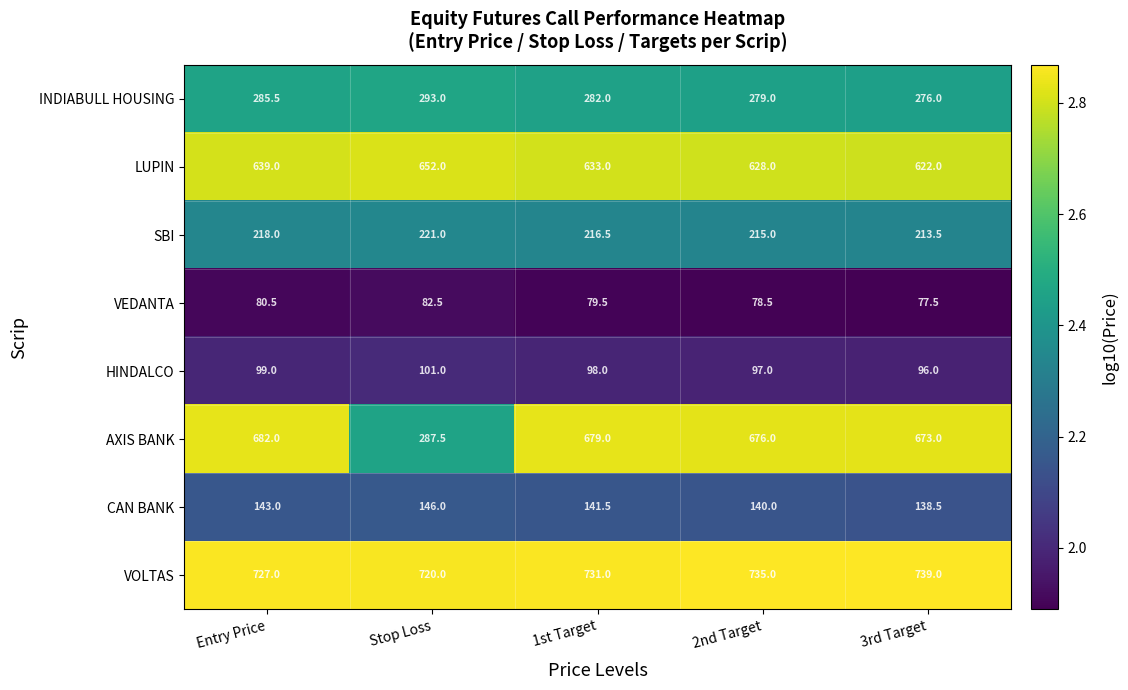

What is the sum of all VOLTAS values?

3652.0